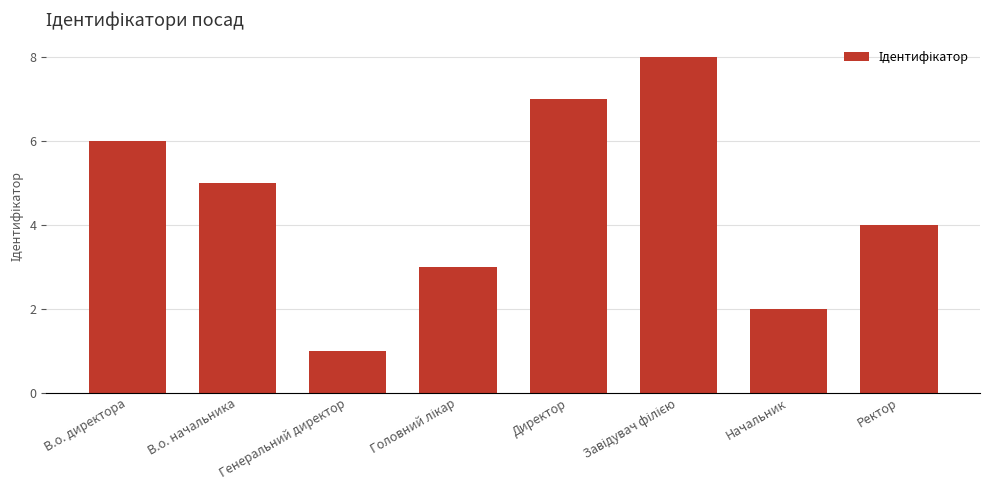

What is the sum of the values at Директор and Начальник?

9